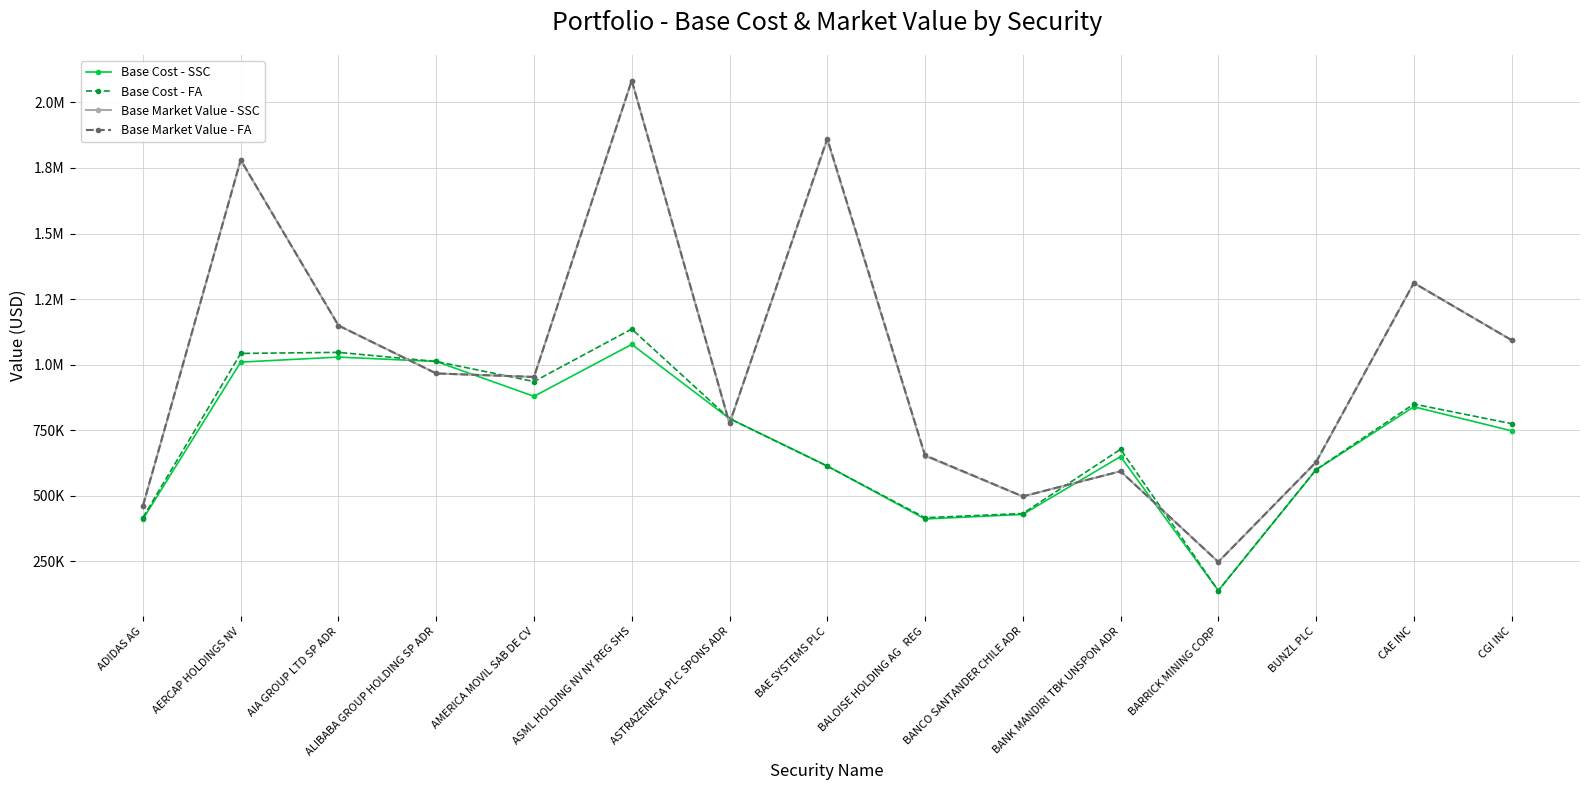

What are all the series names shown in the legend?

Base Cost - SSC, Base Cost - FA, Base Market Value - SSC, Base Market Value - FA